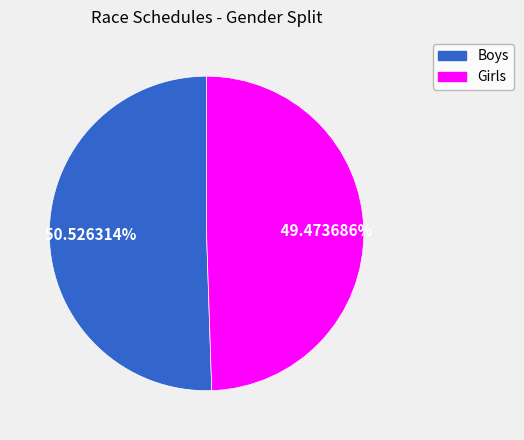

How many slices are in this pie chart?

2